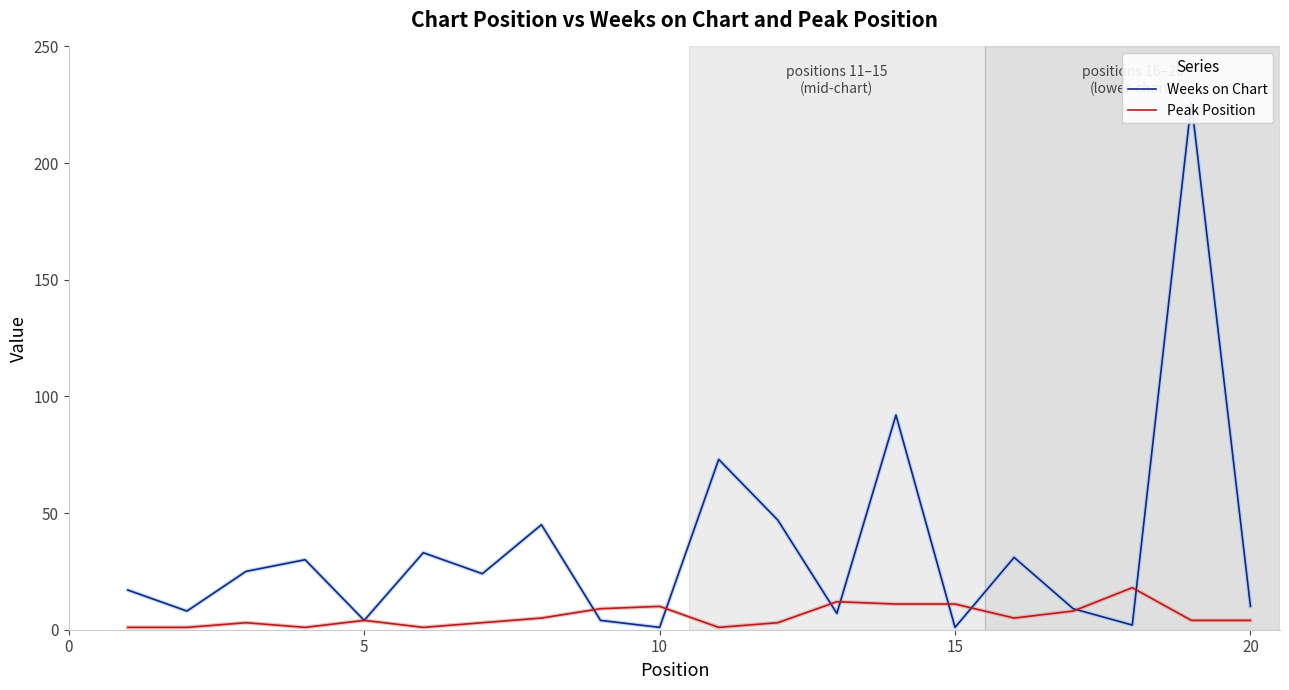

How many intersections are there between Peak Position and Weeks on Chart?

8